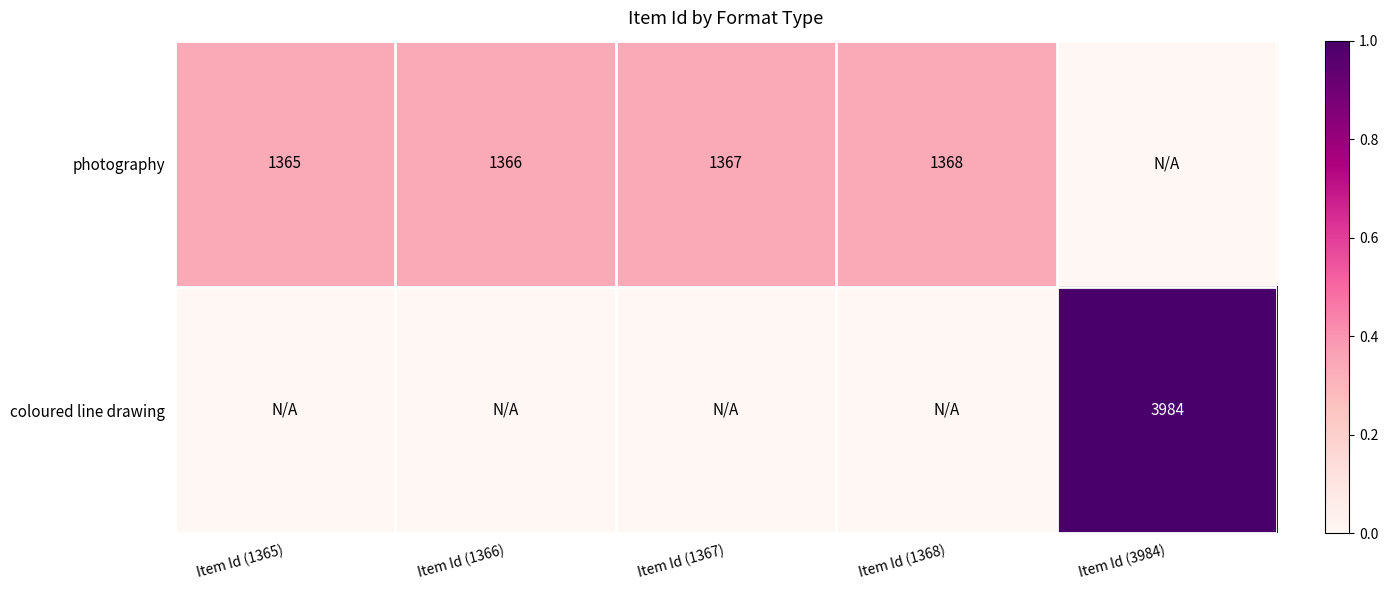

True or false: photography has a value of 2415 at Item Id (1366).

False